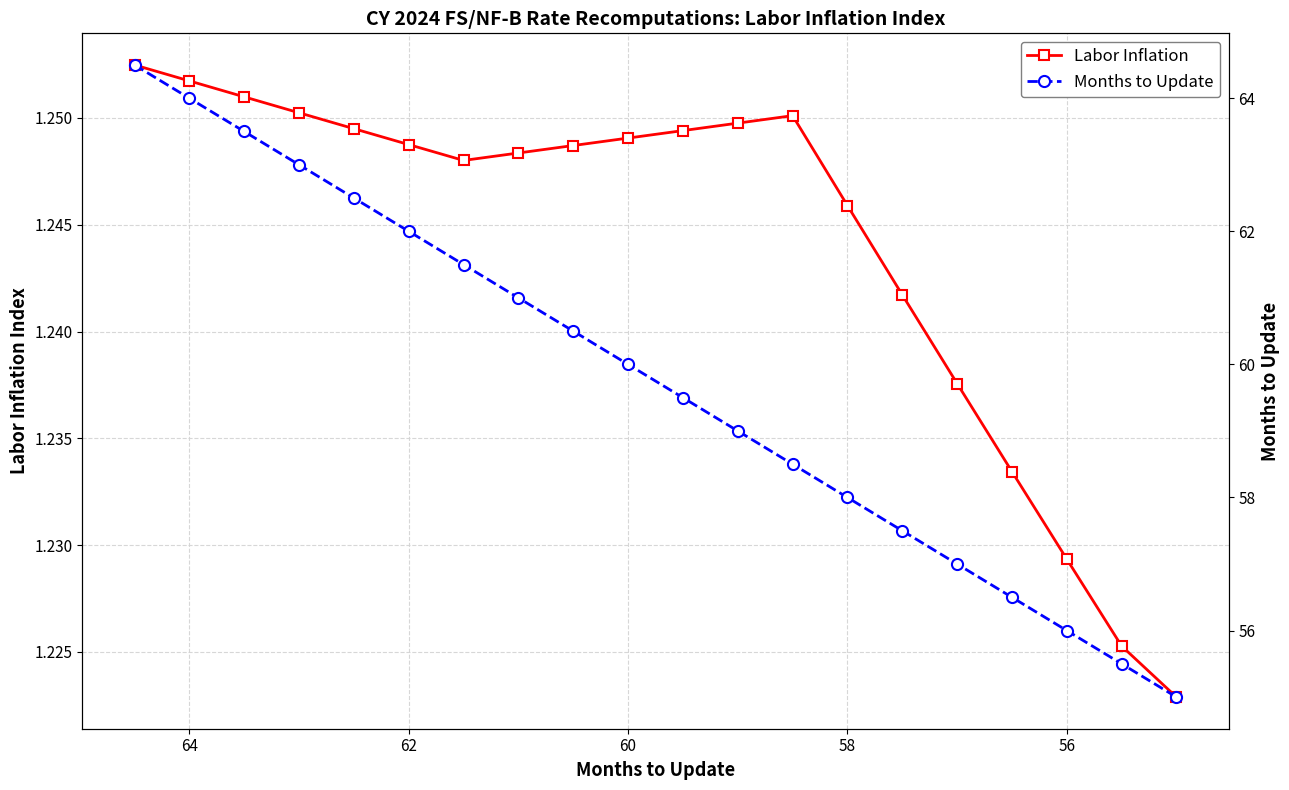

Count the Labor Inflation values in the range 1 to 2.

20